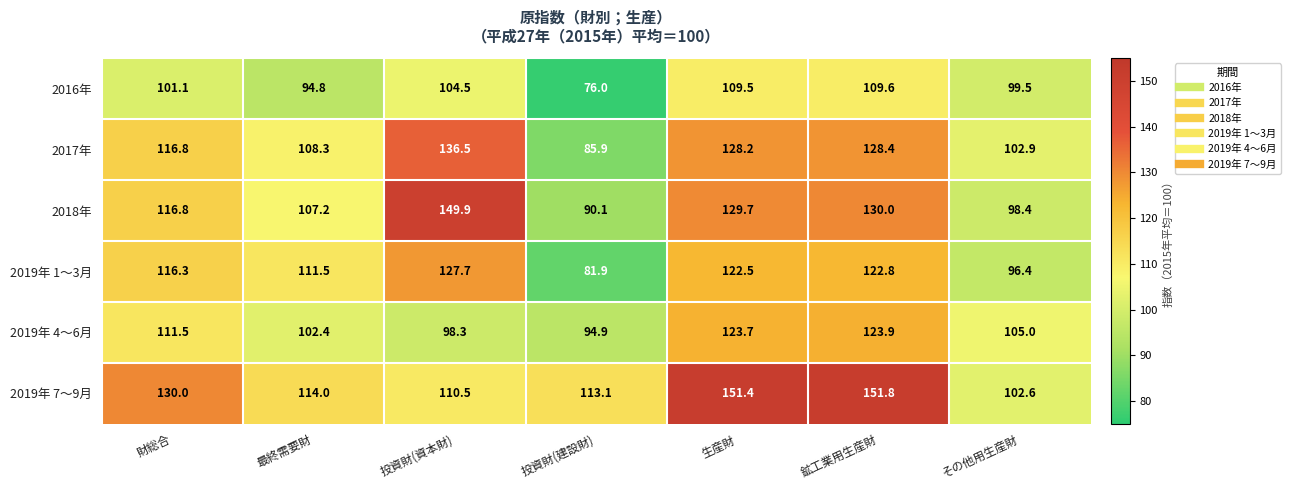

What is the average value of the 2019年 7～9月 series?

124.8